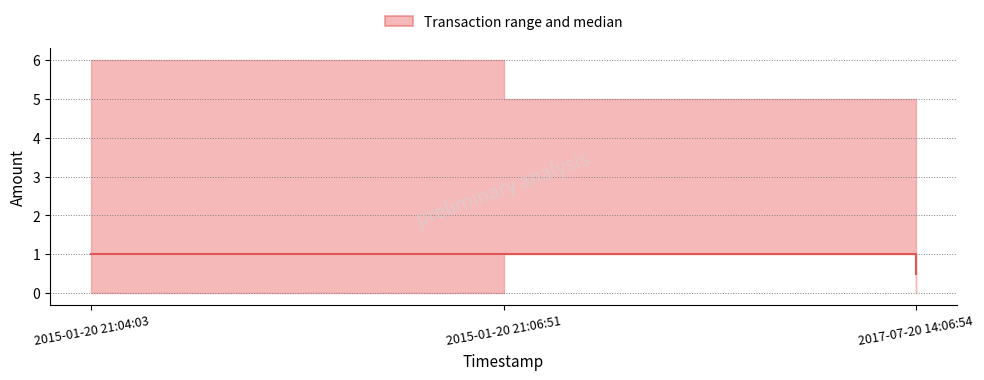

Which category has the highest value across all series?

2015-01-20 21:04:03